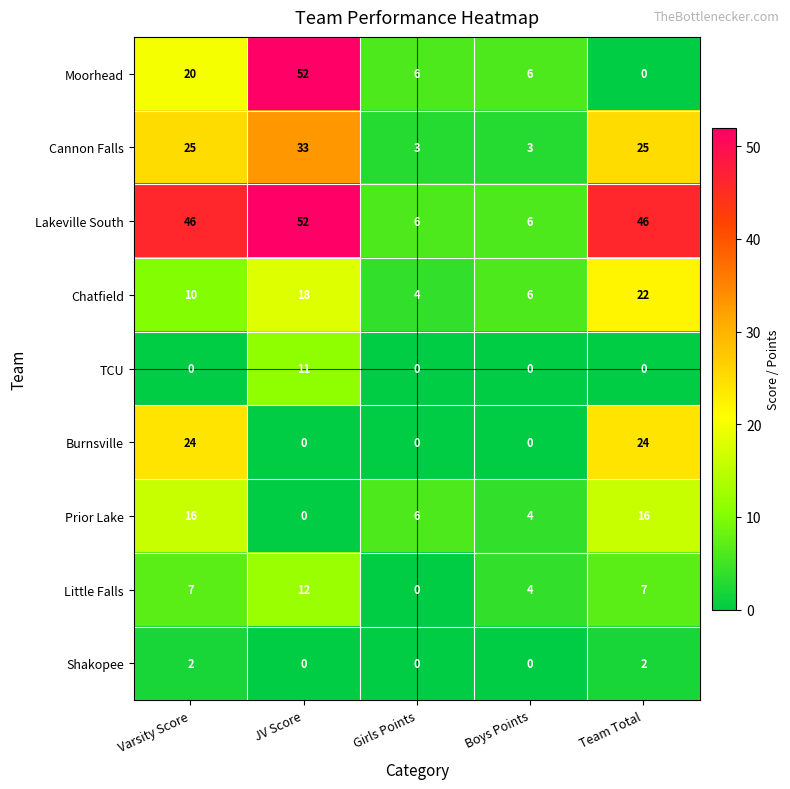

Which series has the largest total across all categories?

Lakeville South